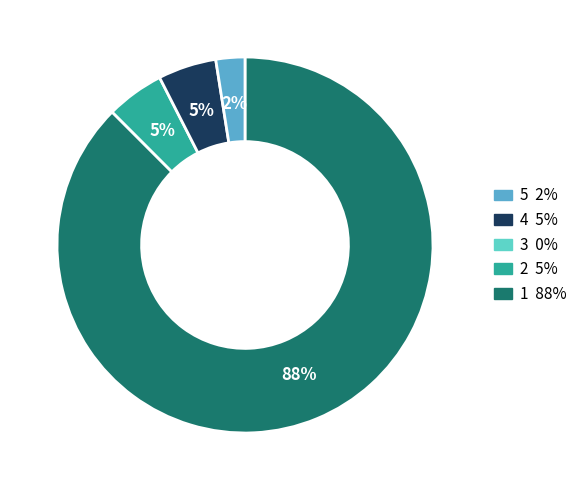

To the nearest percent, what is the average slice percentage?

25%